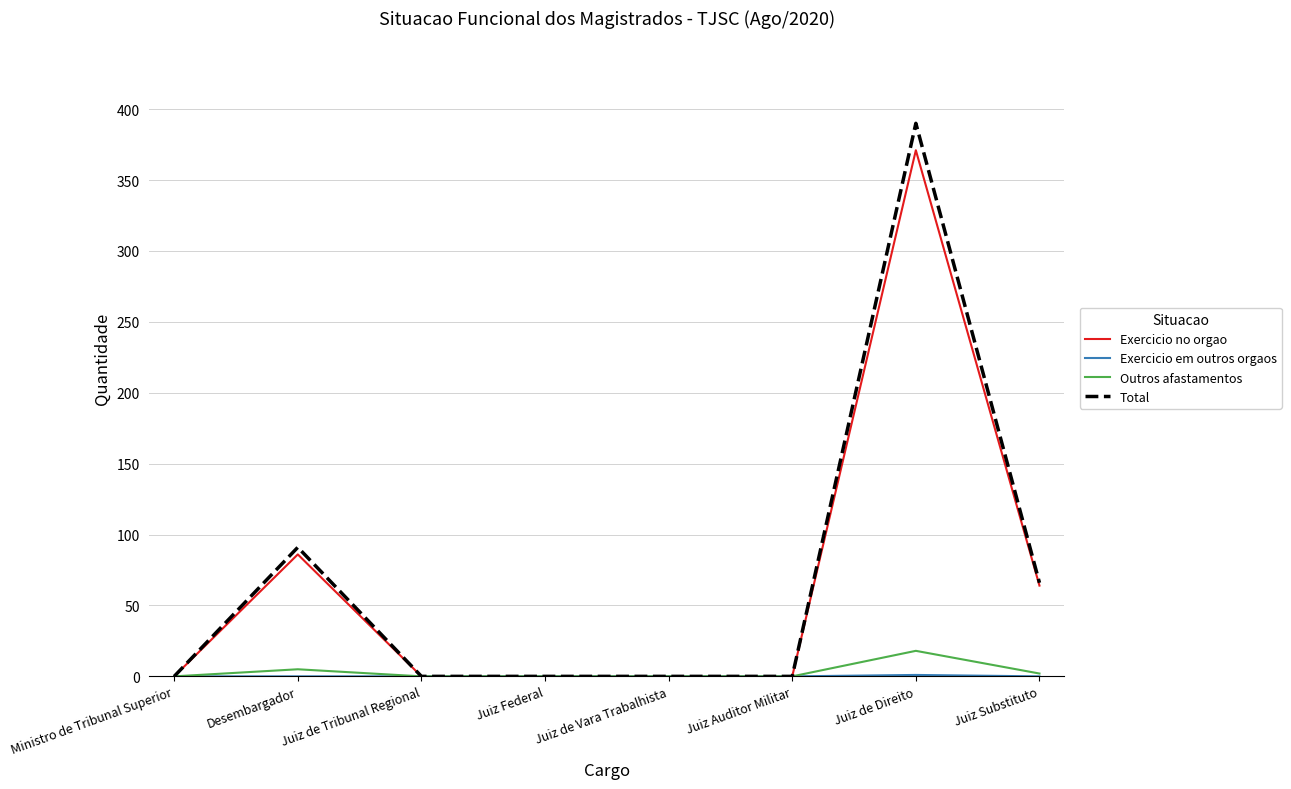

Where is Total nearest to the value 195?

Desembargador